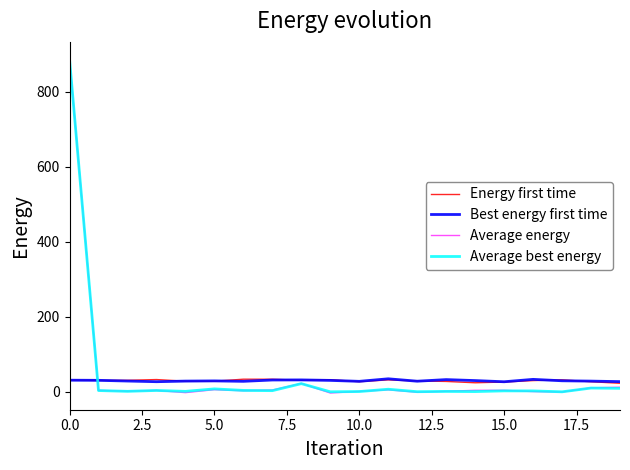

Which series has the largest range (max minus min)?

Average energy